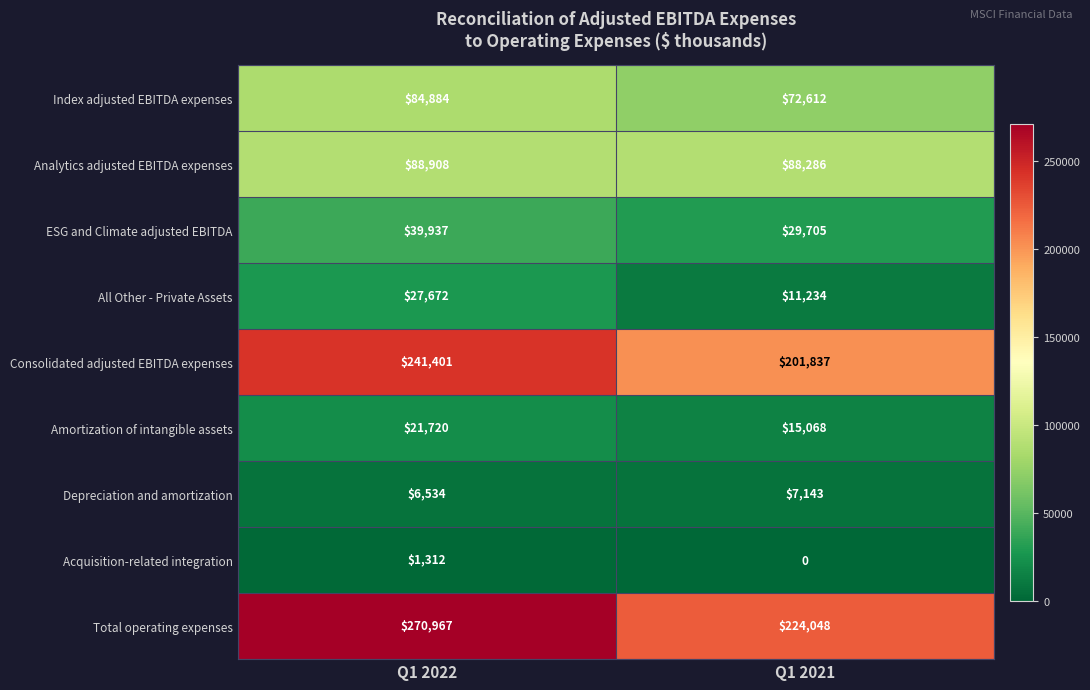

At how many categories does at least one series exceed 53855?

2